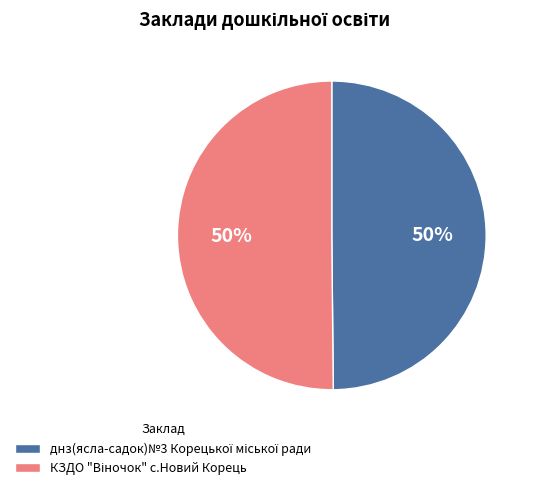

To the nearest percent, what is the average slice percentage?

50%